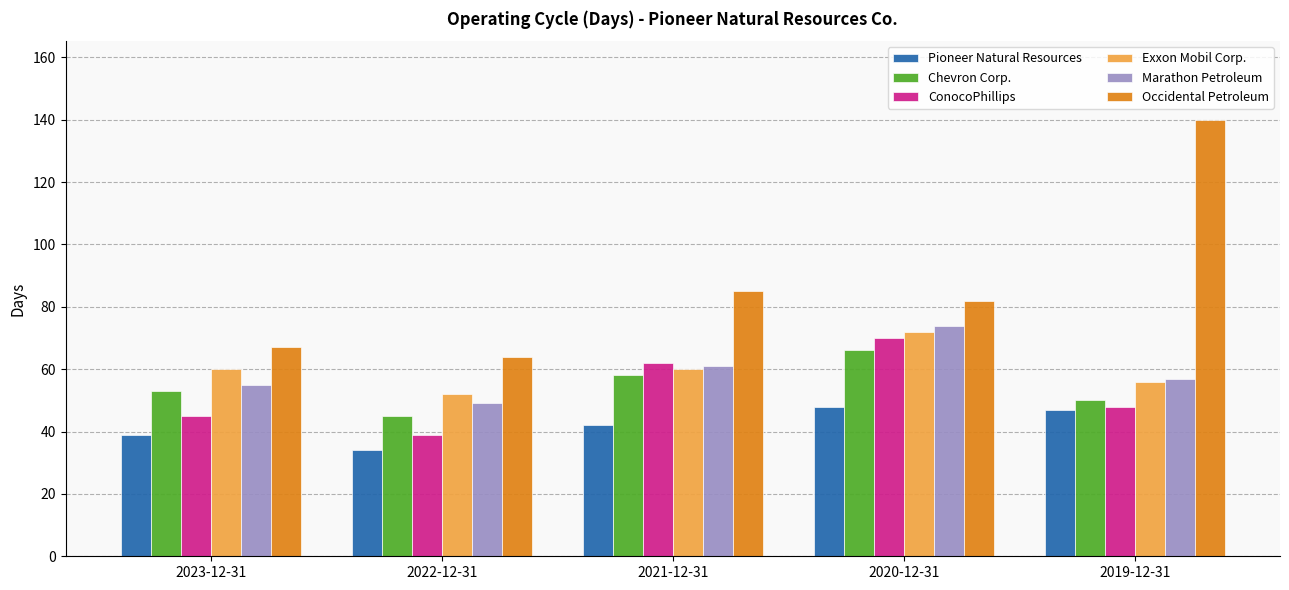

What is the approximate value of Marathon Petroleum at 2022-12-31?

49